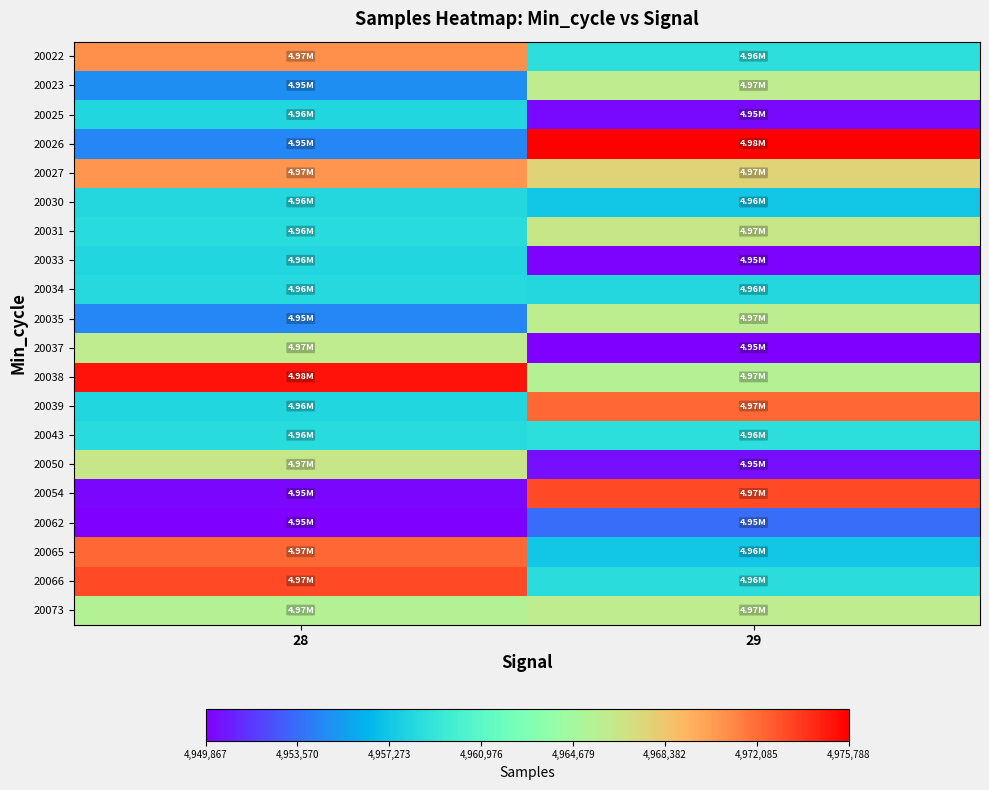

List the series in order of their peak value, highest first.

20026, 20038, 20054, 20066, 20039, 20065, 20022, 20027, 20031, 20050, 20023, 20037, 20073, 20035, 20043, 20034, 20030, 20033, 20025, 20062